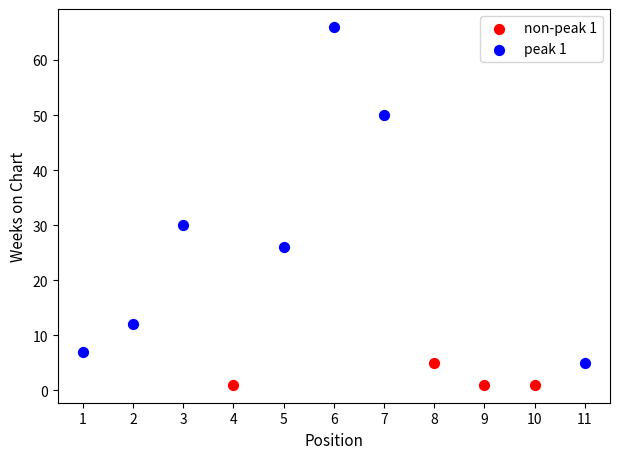

Which series contains the lowest Y value?

non-peak 1